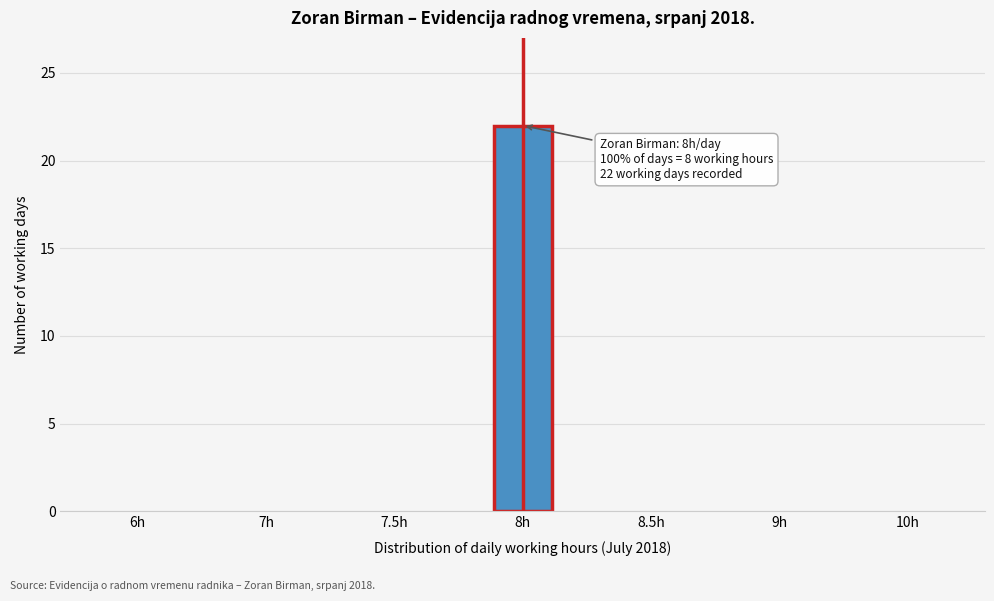

Reading left to right, what are all the values shown in this chart?

6h=0	7h=0	7.5h=0	8h=22	8.5h=0	9h=0	10h=0